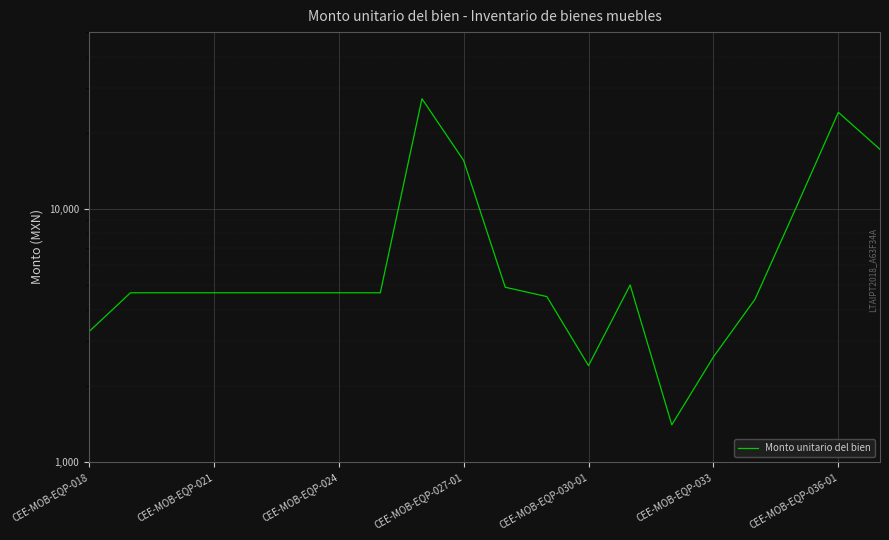

What position from the right is 11?

9